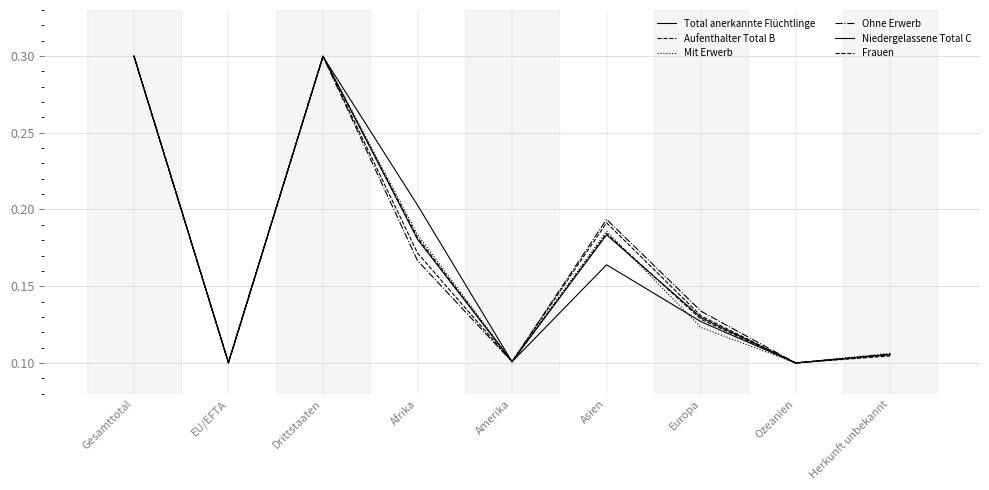

Which category has the lowest value in the Frauen series?

Ozeanien